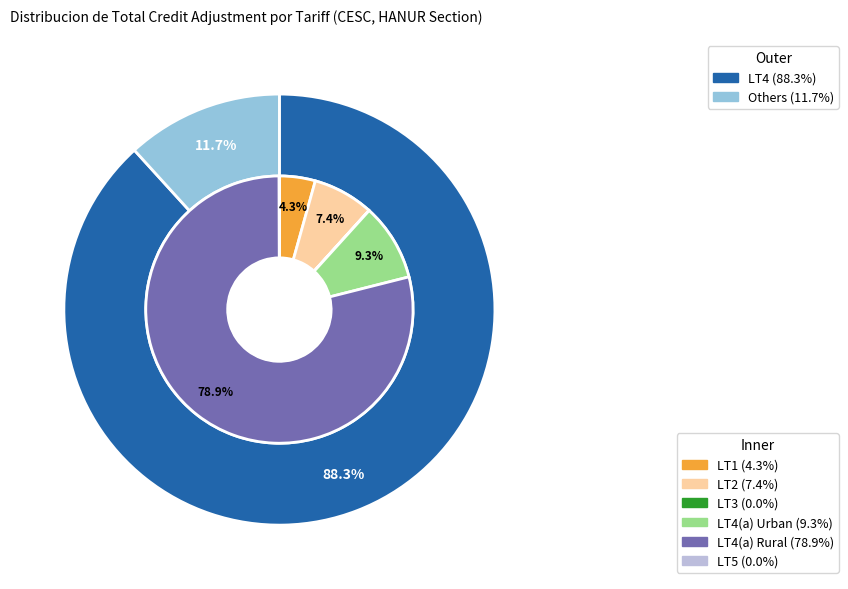

Is LT6 the majority of the pie?

No